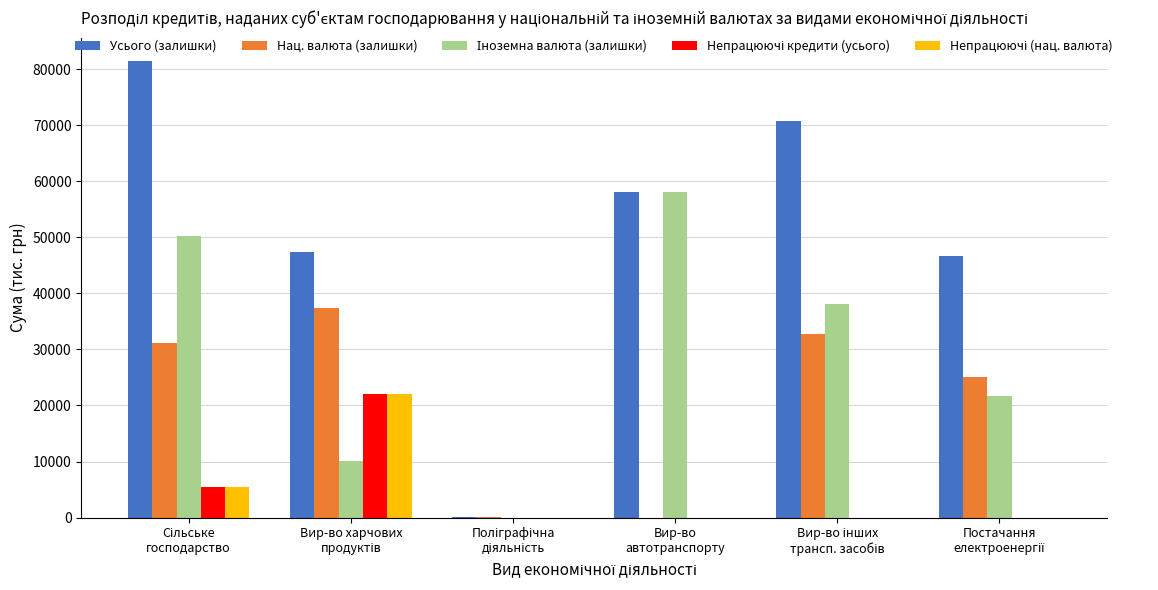

Which series has the largest total across all categories?

Усього (залишки)